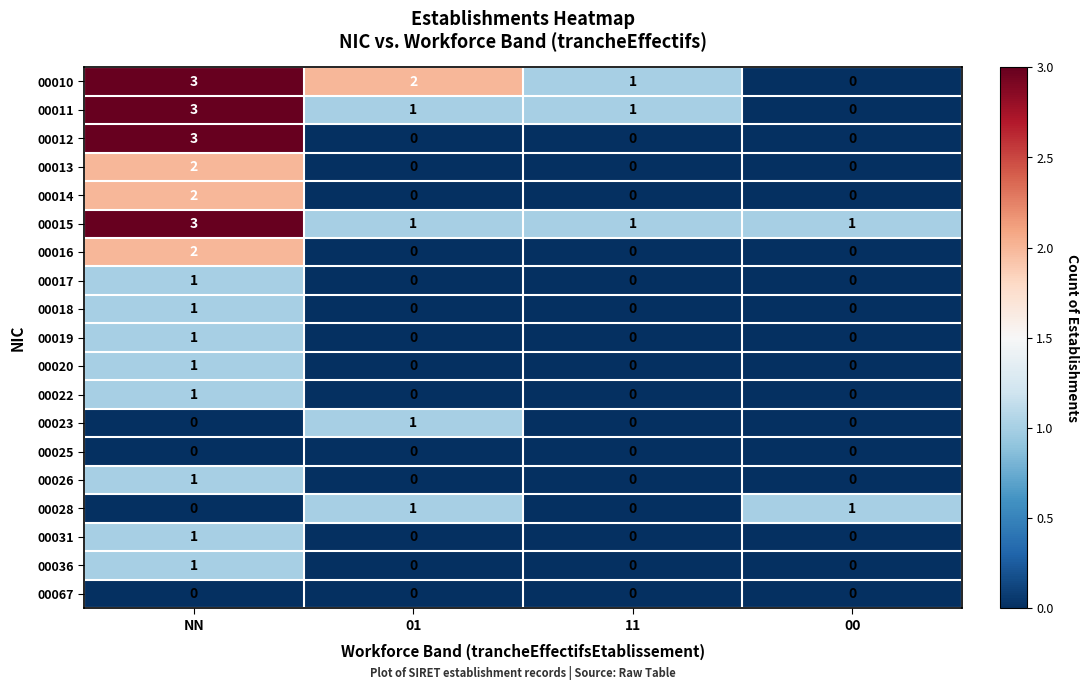

Is the value of 00011 at 00 greater than the value of 00019 at NN?

No